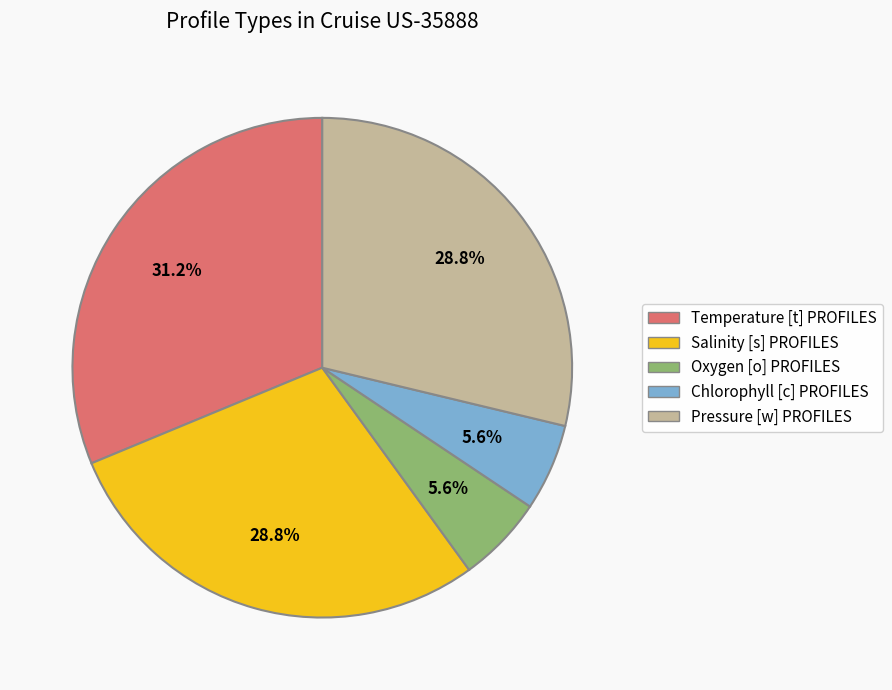

To the nearest percent, what is the average slice percentage?

20%